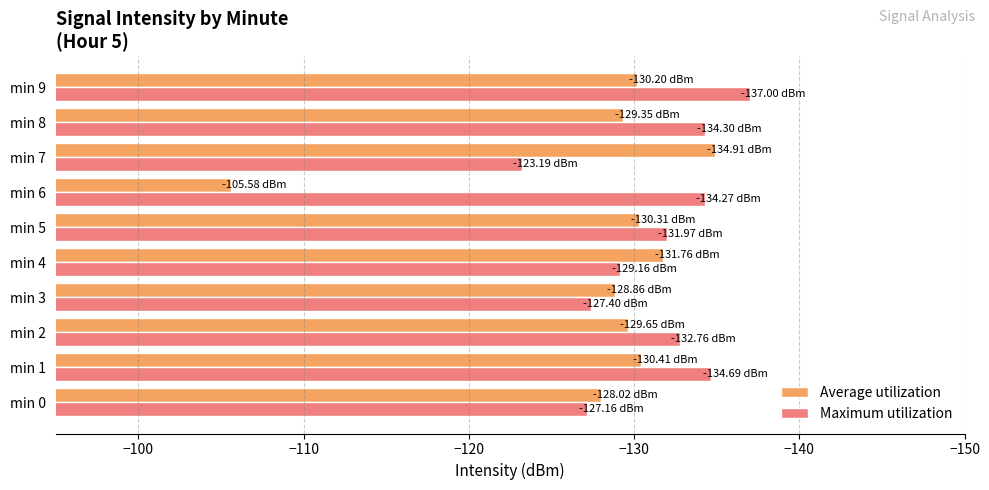

List the series in order of their overall mean, lowest first.

Maximum utilization, Average utilization